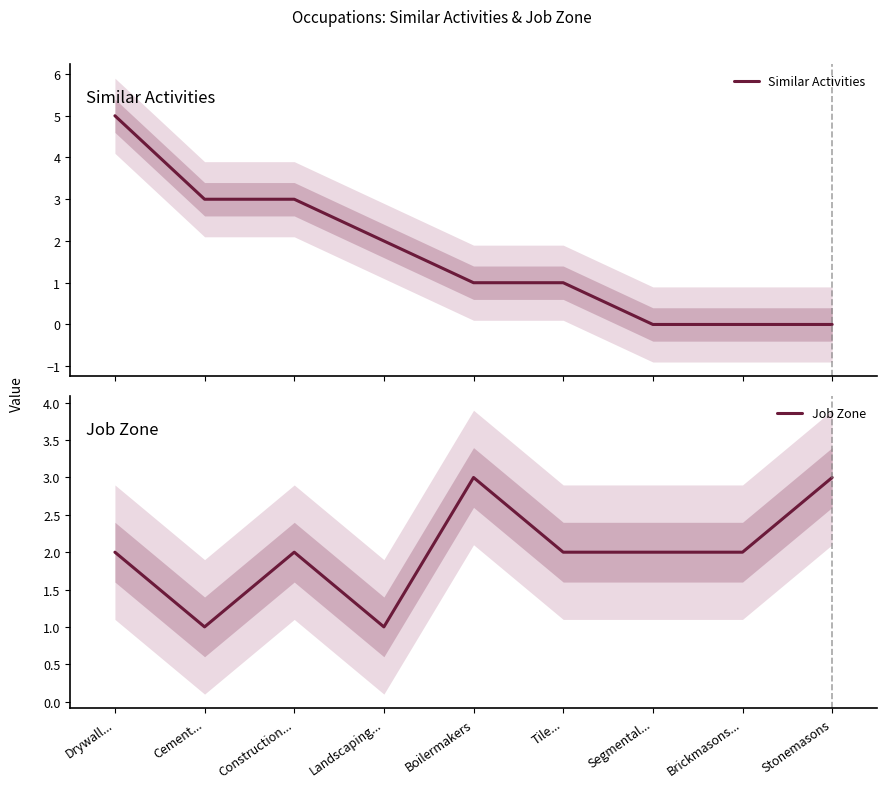

True or false: Similar Activities has more than 0 interior local peaks.

False